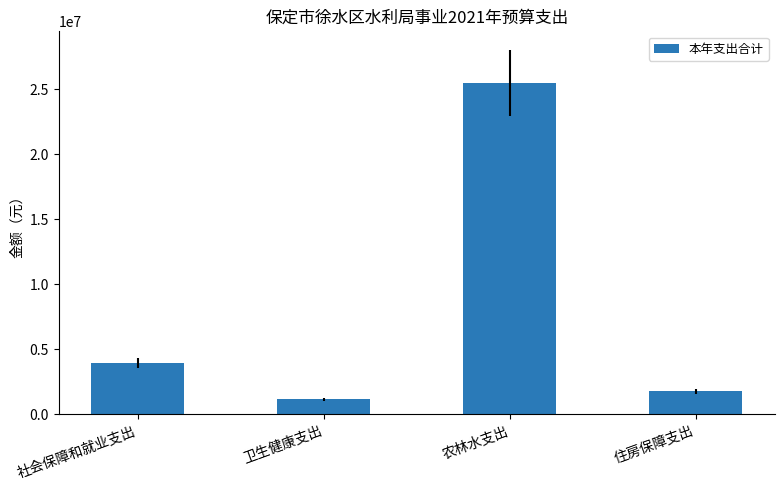

Does the chart contain any negative values?

No